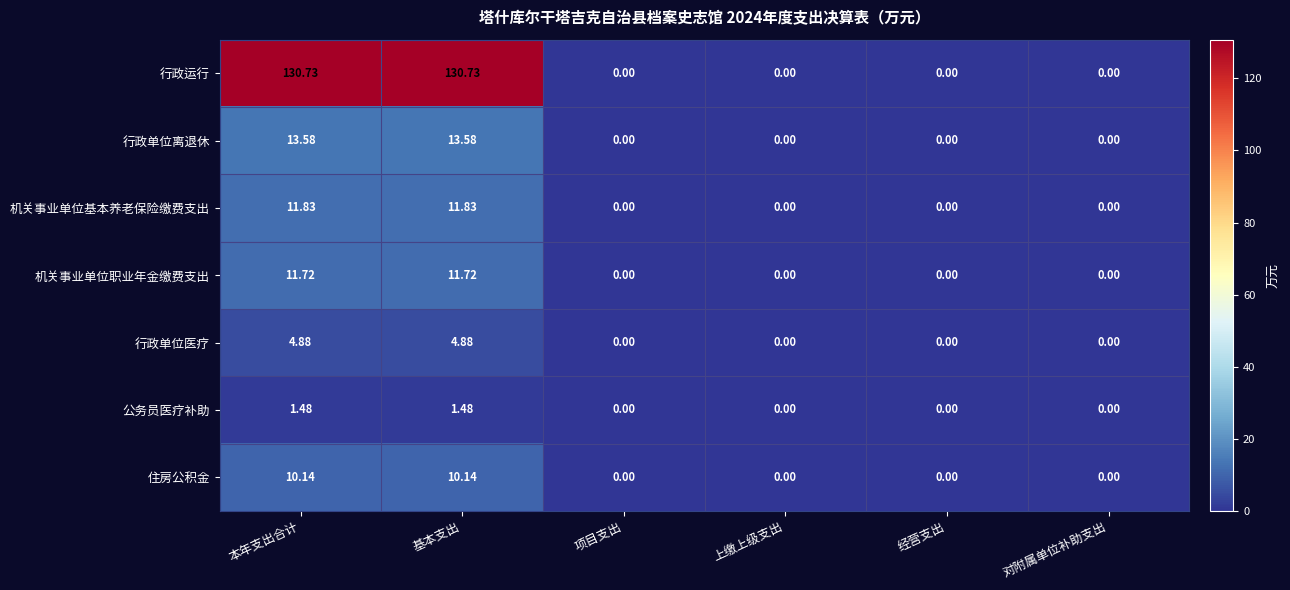

How many series are shown in this chart?

7